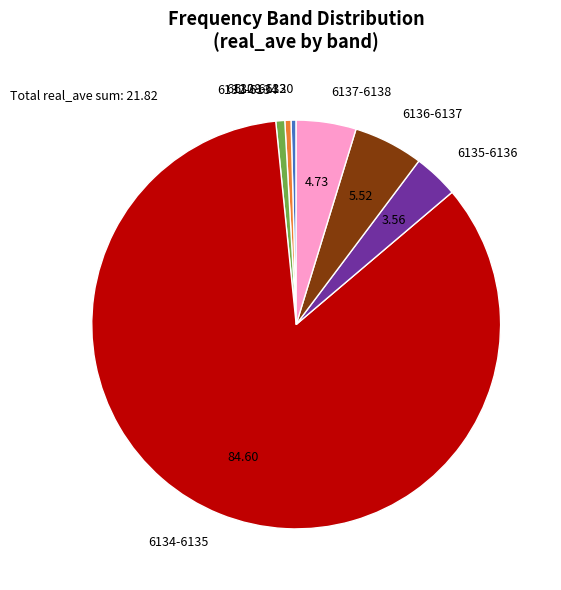

Does 6135-6136 represent more than half of the total?

No